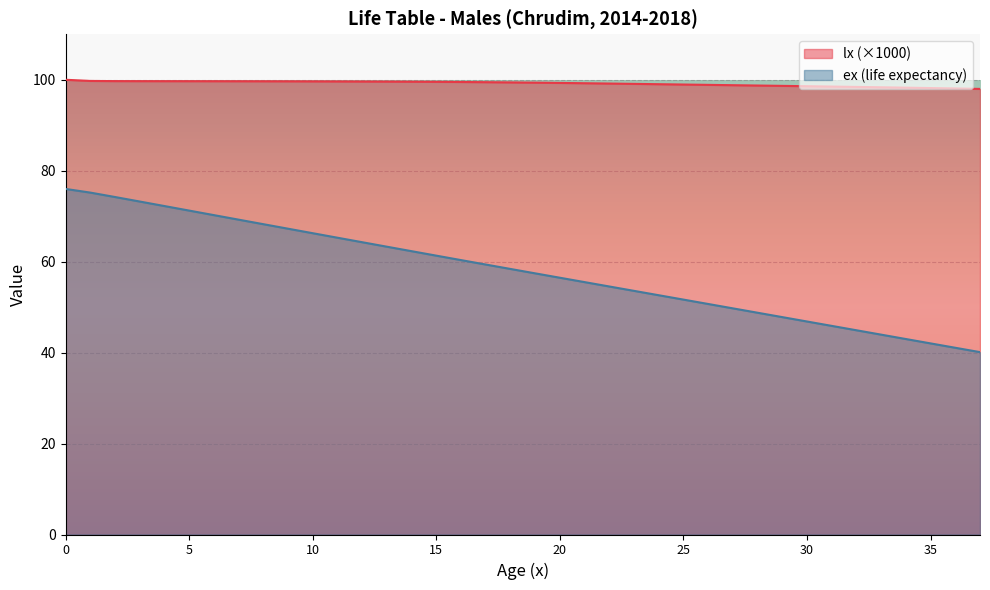

Which series has the largest total across all categories?

lx (×1000)